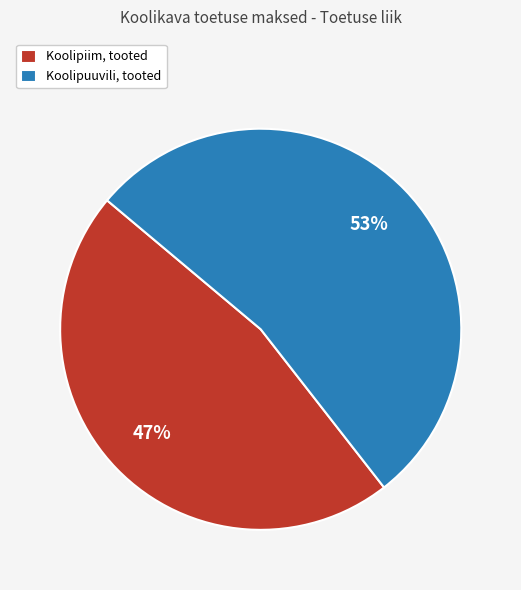

True or false: Koolipuuvili, tooted accounts for 53% of the total.

True